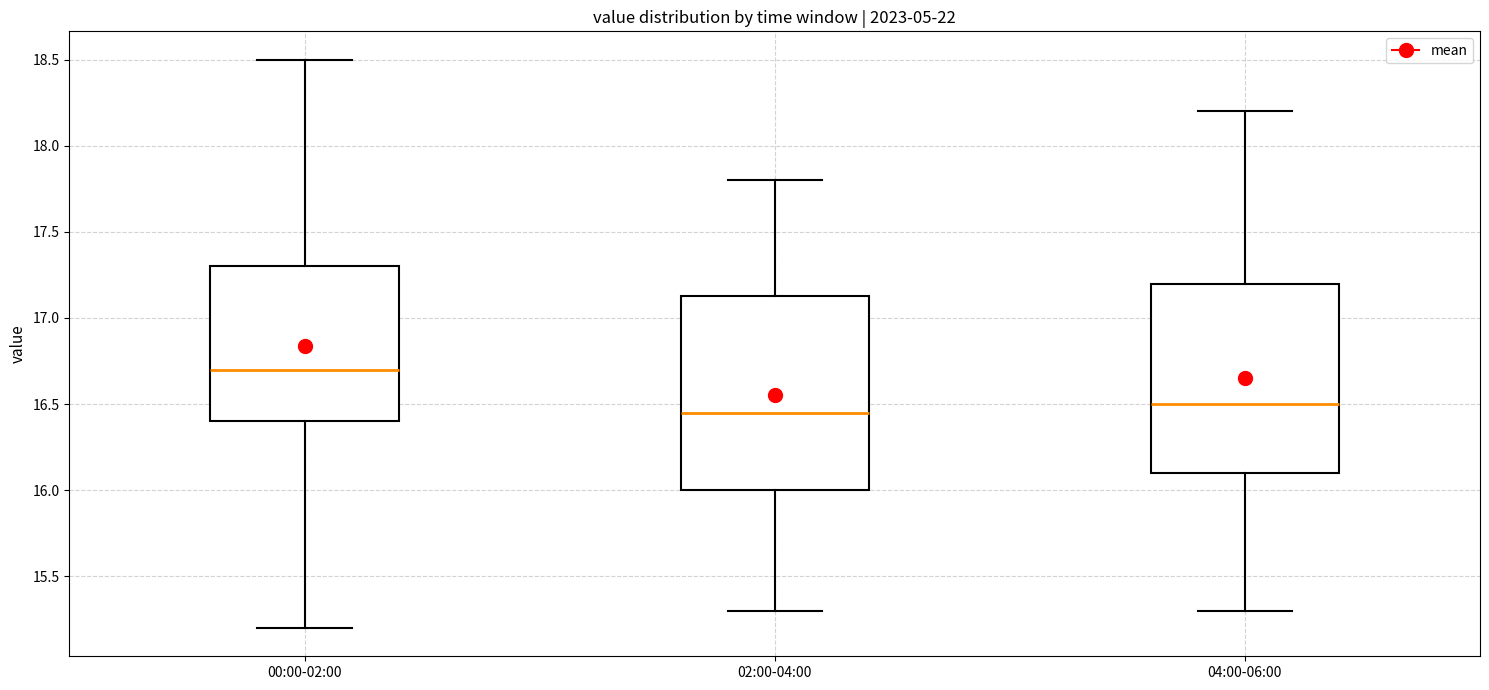

Reading left to right, transcribe this box plot: for each box, give where its median line is, the range the box spans, and where its two whiskers end, as read against the y-axis. The values are not printed on the chart, so give them approximately, as read against the axis.

00:00-02:00: median 16.70, box 16.40 to 17.30, whiskers 15.20 to 18.50
02:00-04:00: median 16.45, box 16.00 to 17.15, whiskers 15.30 to 17.80
04:00-06:00: median 16.50, box 16.10 to 17.20, whiskers 15.30 to 18.20